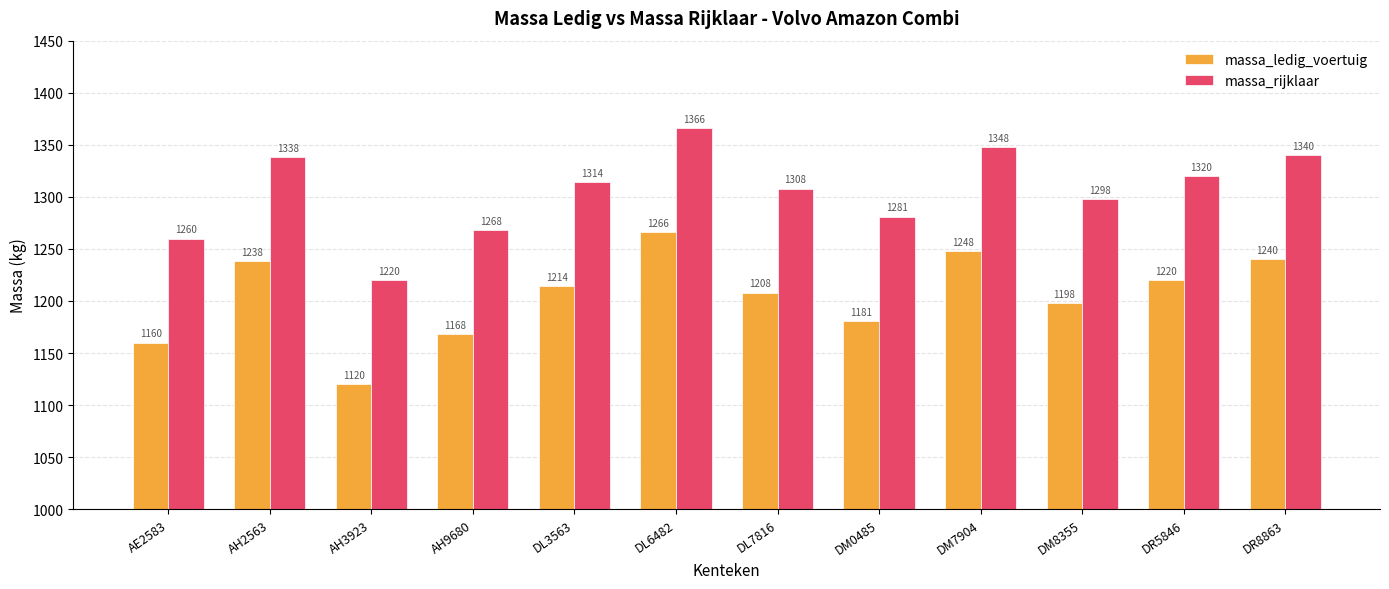

What is the spread (max minus min) of values at DM0485?

100